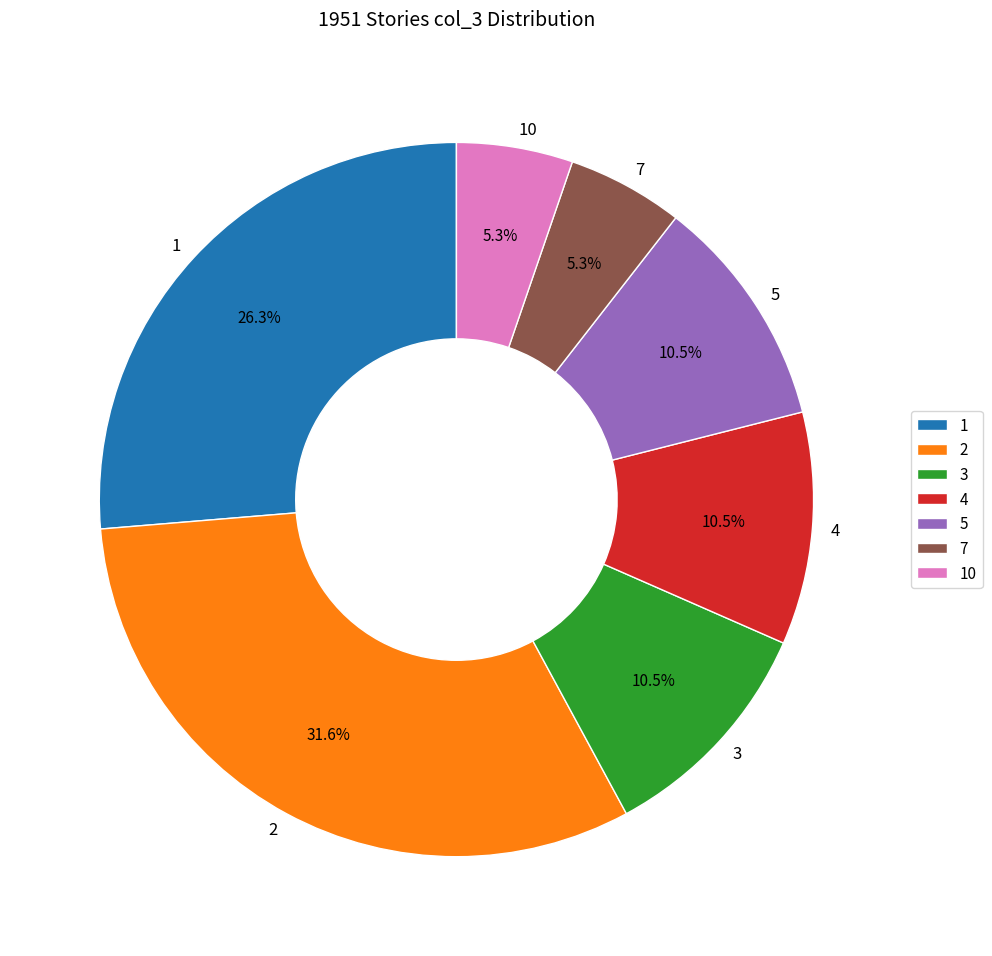

What is the ratio of the value at 7 to the value at 5?

0.5